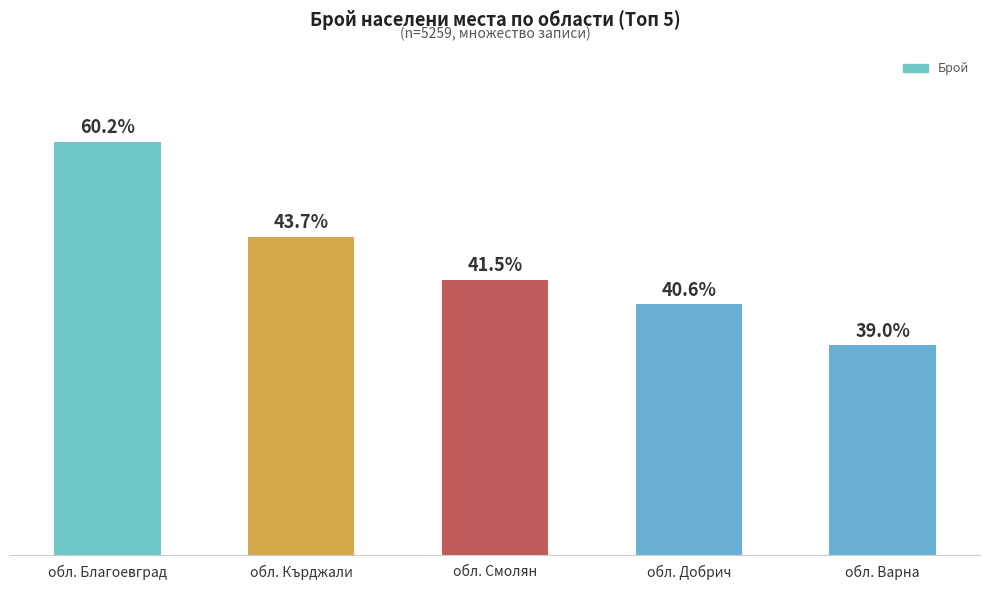

Are the bars horizontal?

No